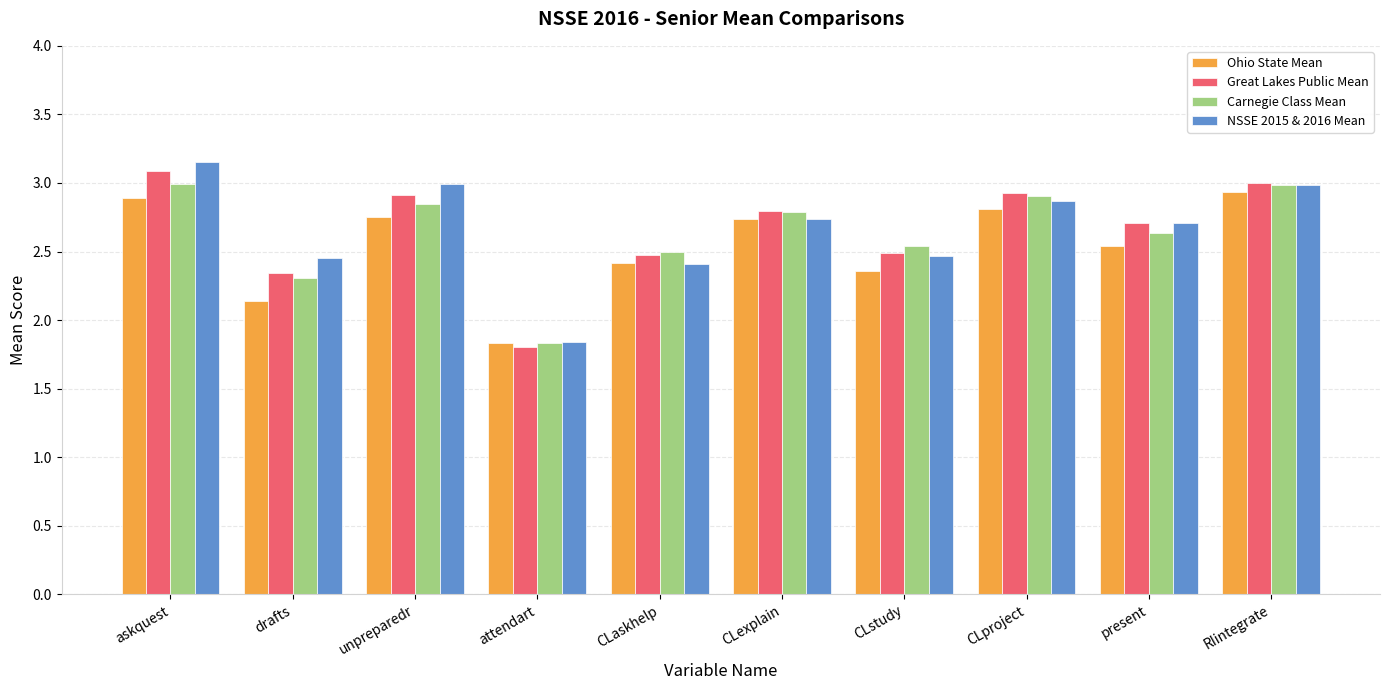

How many values in the Ohio State Mean series are below 2?

1